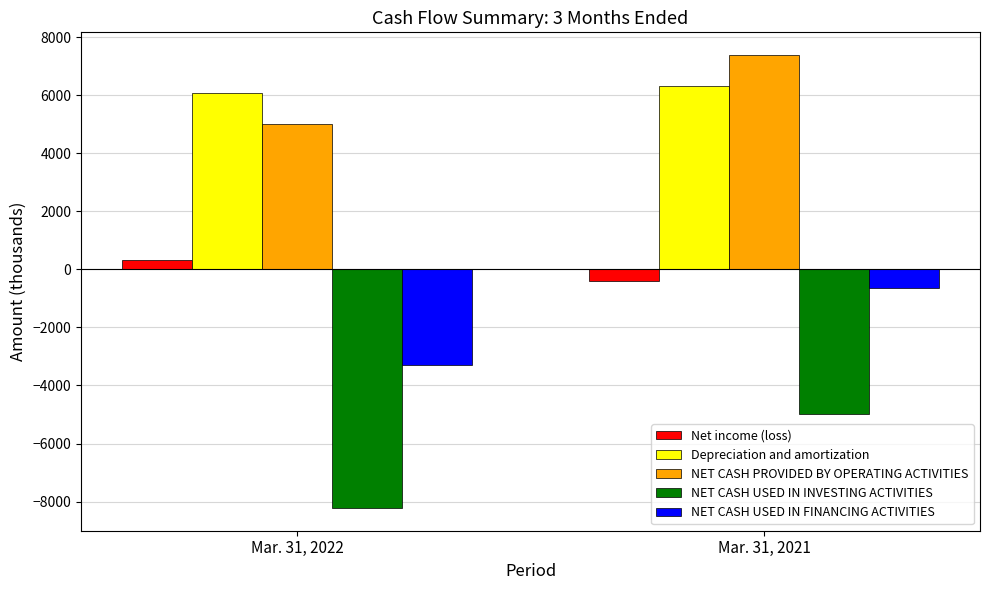

Count the number of categories in the chart.

2